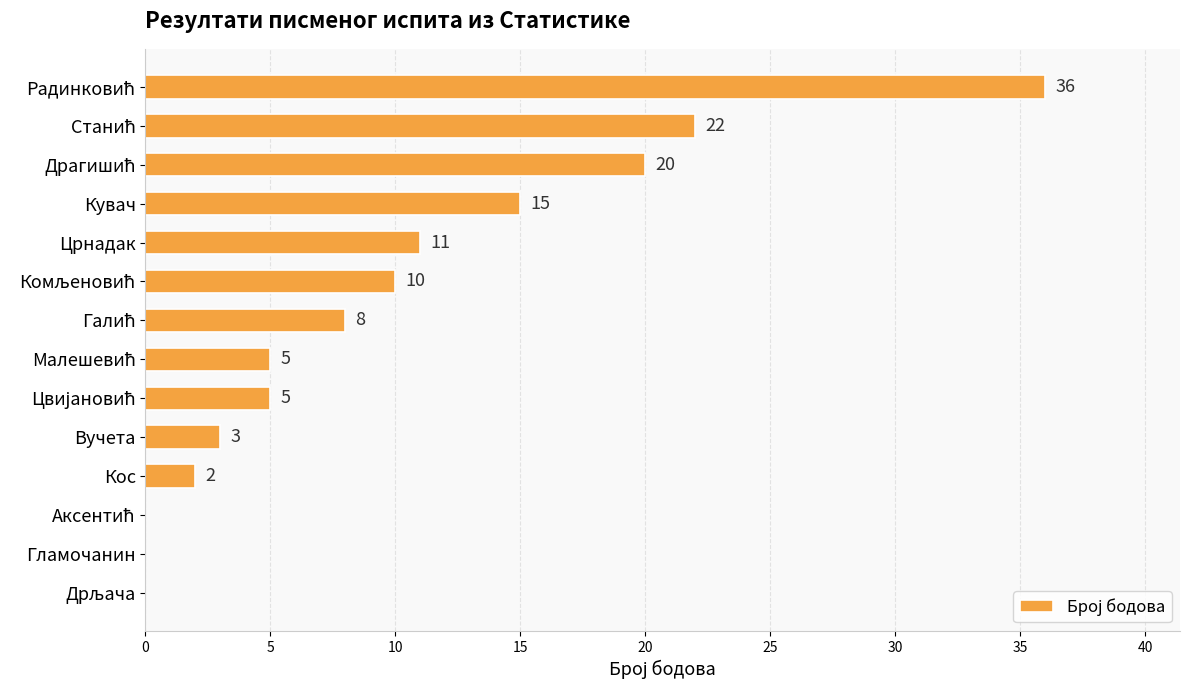

Are the bars grouped side by side (vs. stacked)?

No